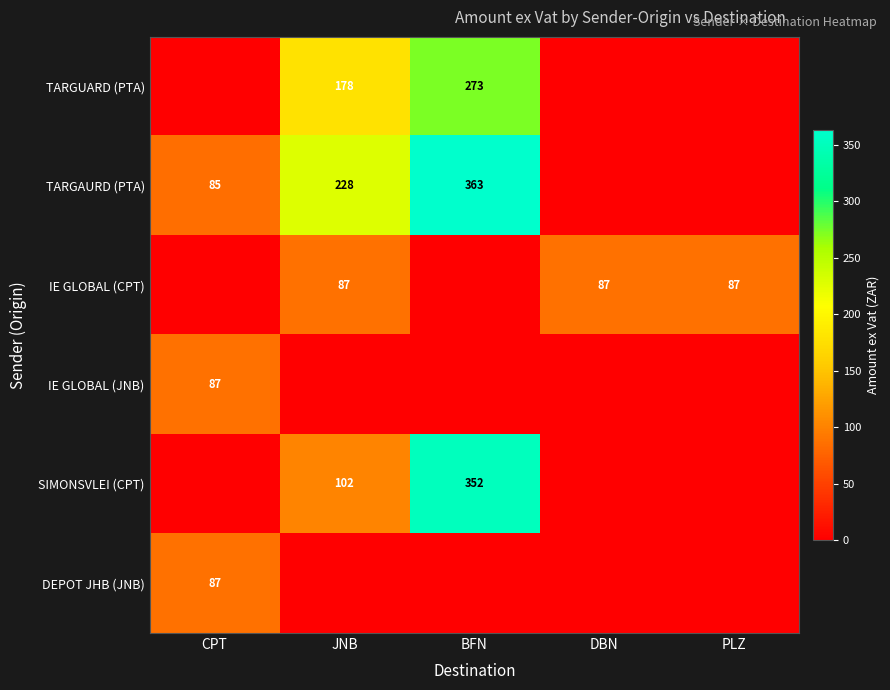

What is the sum of the IE GLOBAL (CPT) values at PLZ and JNB?

174